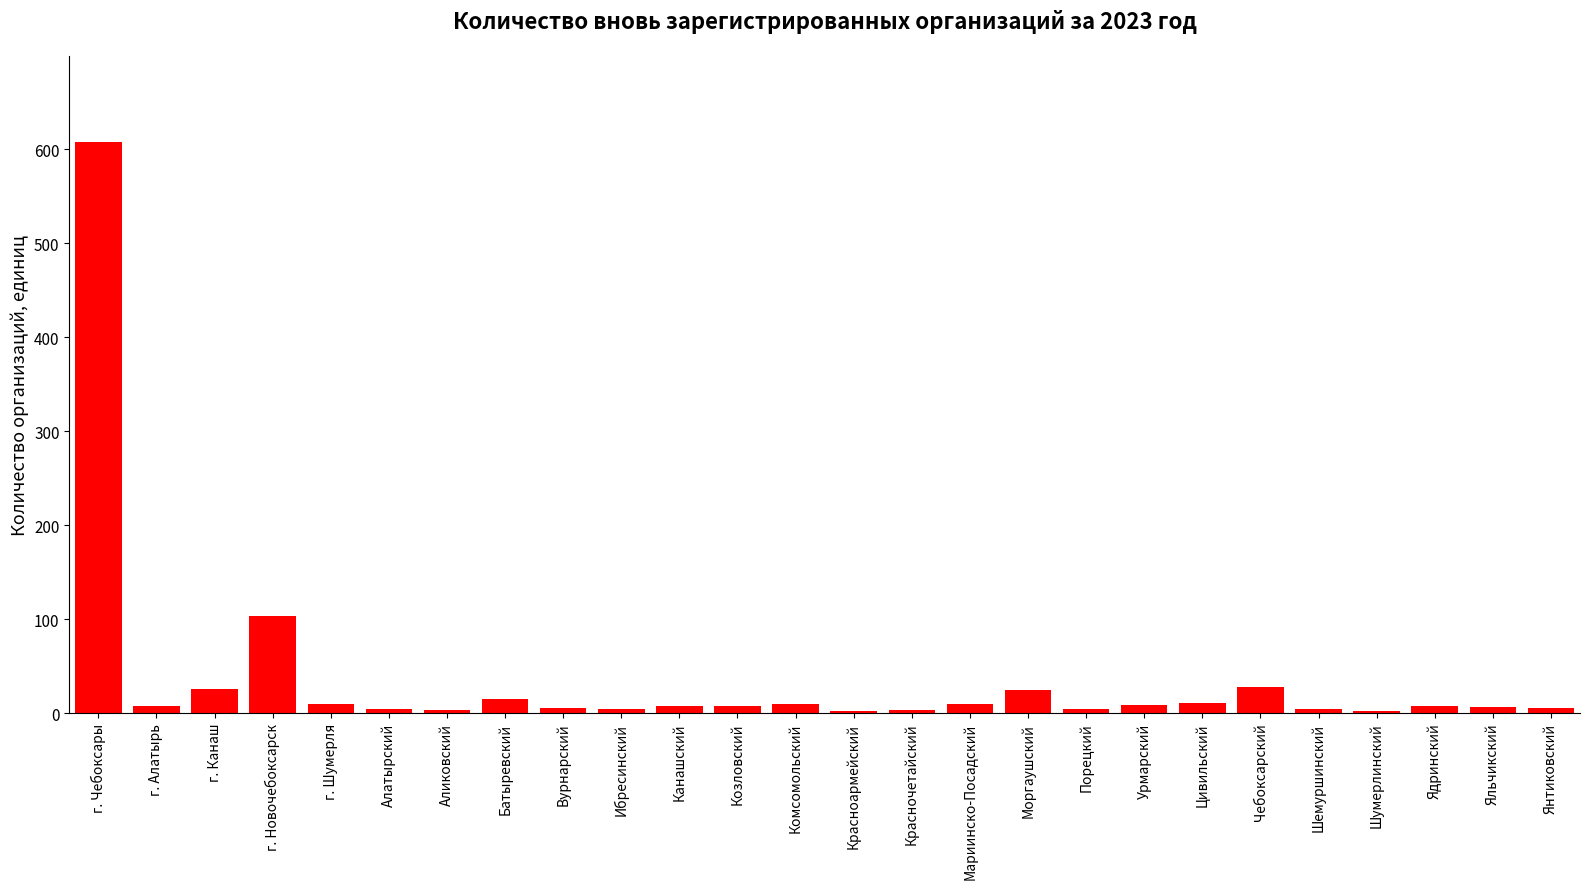

Which label corresponds to the largest value in the chart?

г. Чебоксары